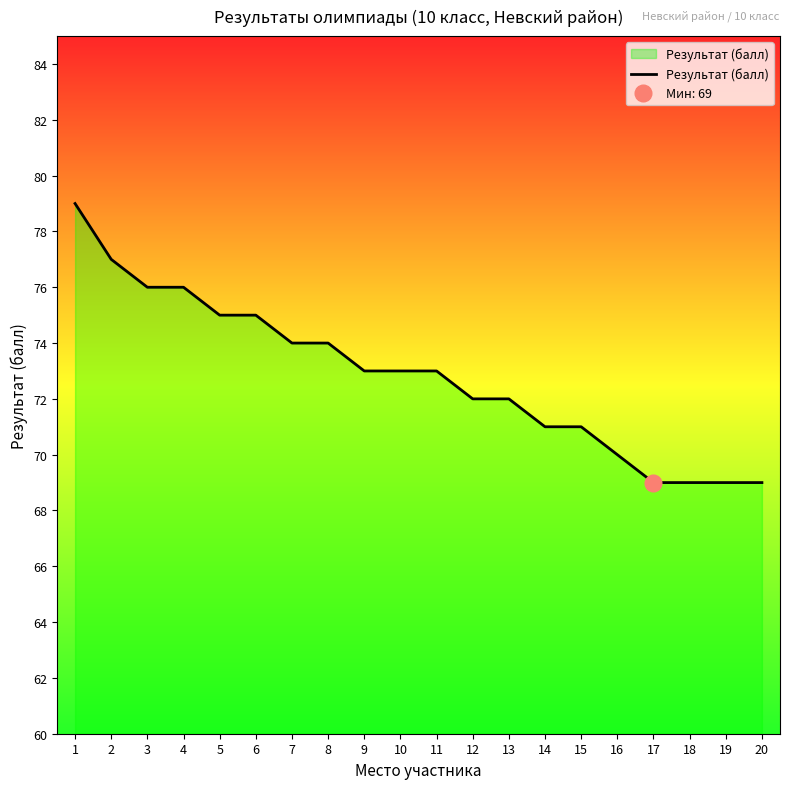

What is the smallest value displayed?

69